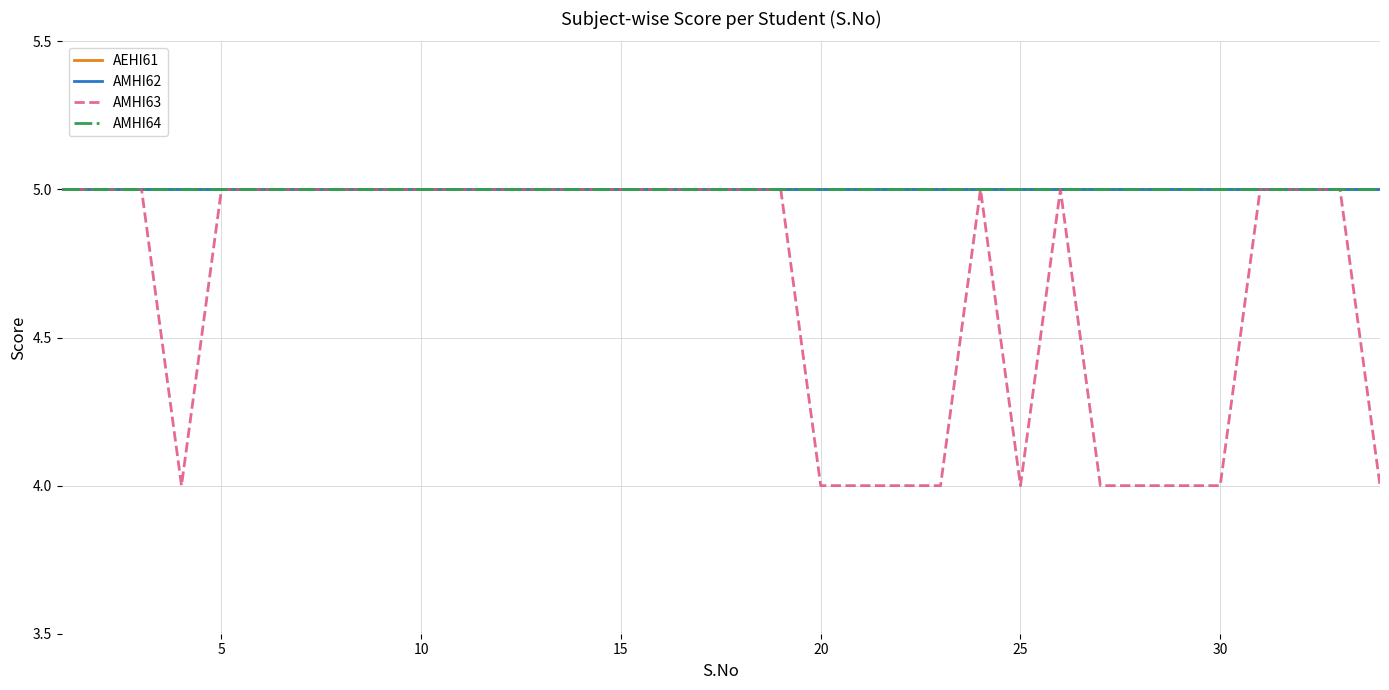

Does the chart display data point markers on the line(s)?

No